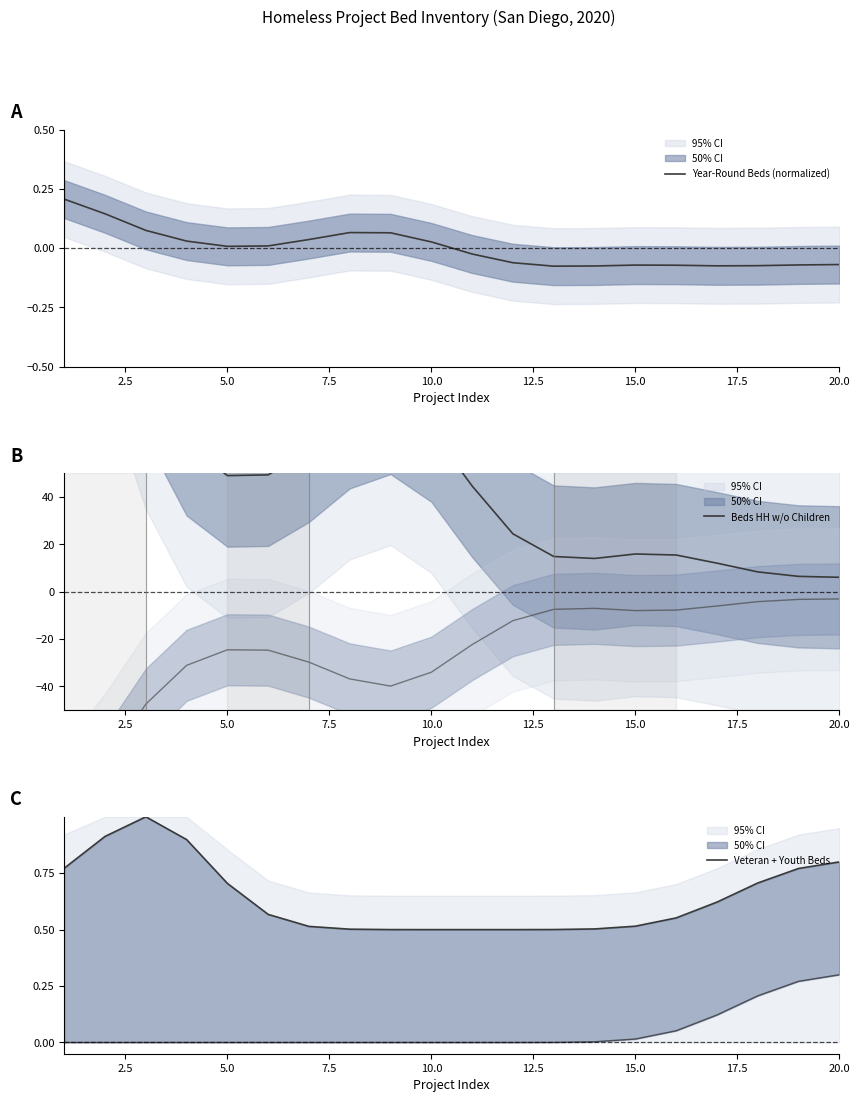

What are all the series names shown in the legend?

Year-Round Beds (normalized), Beds HH w/o Children, Veteran + Youth Beds